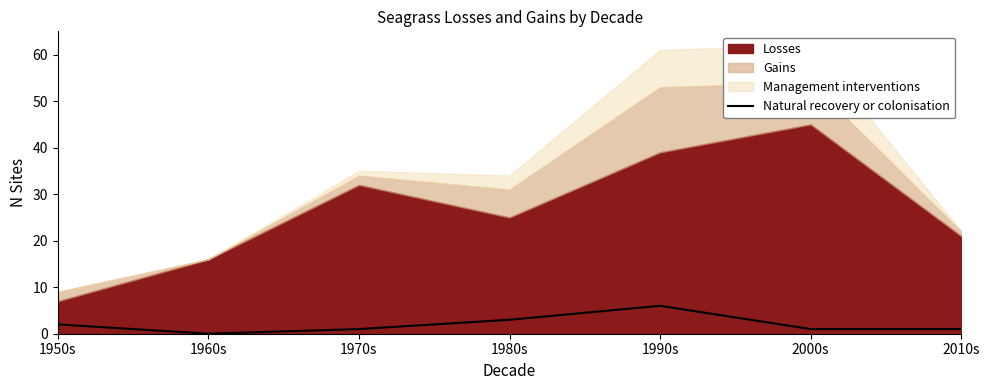

At which label does Natural recovery or colonisation reach its peak?

1990s